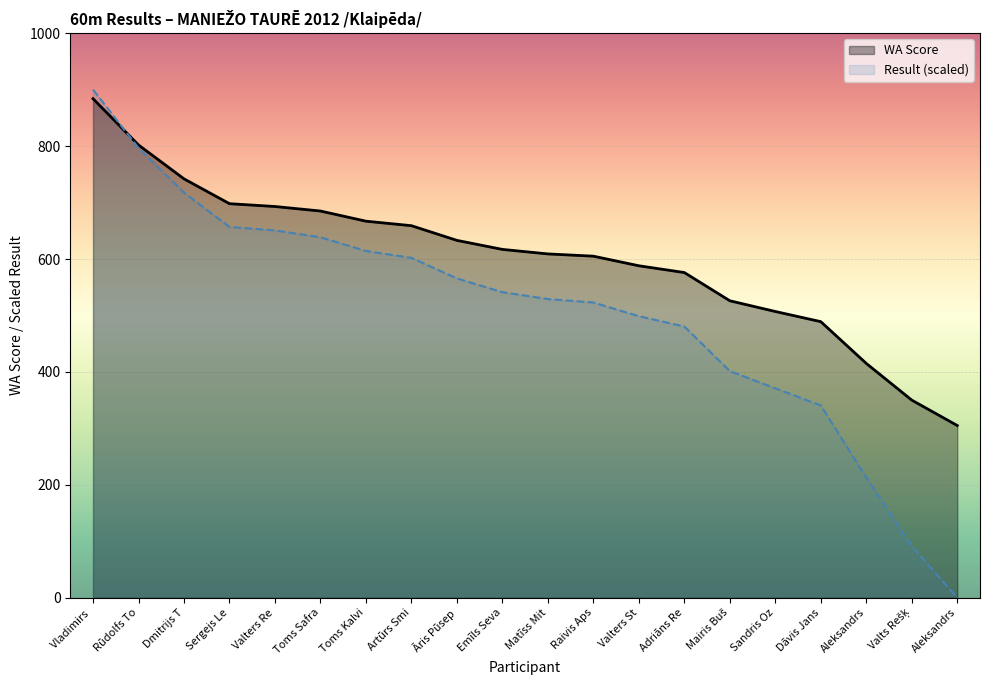

Between Sandris Oz and Artūrs Smi, which is larger?

Artūrs Smi